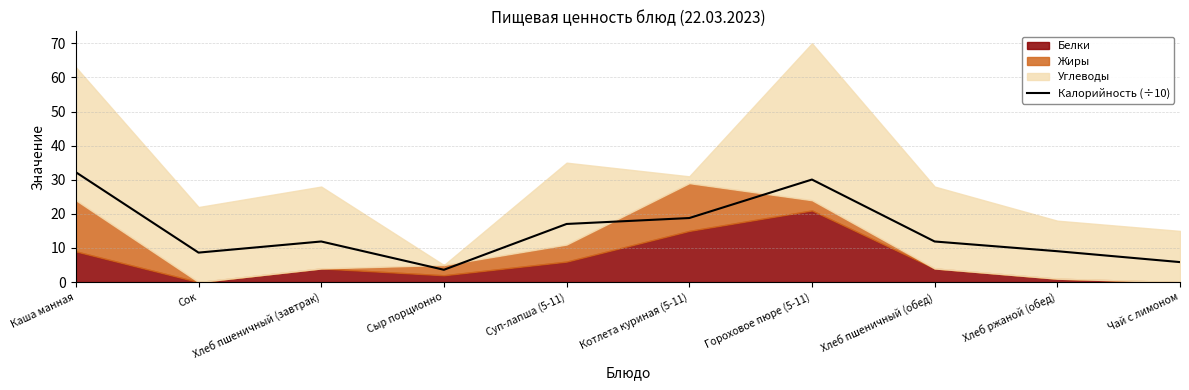

True or false: the data shows 11.9 at Хлеб пшеничный (завтрак).

True